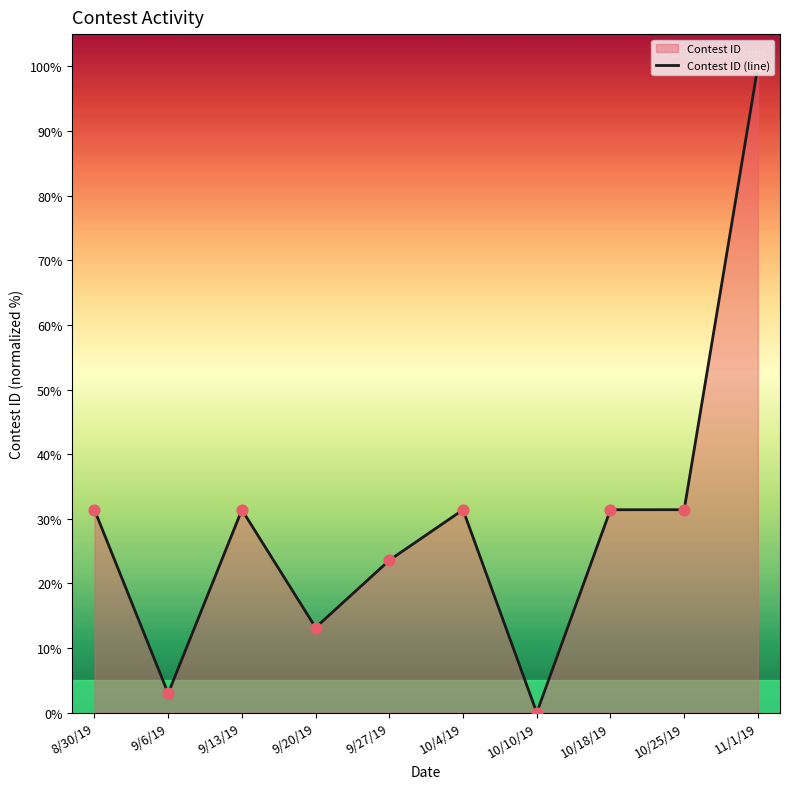

Between 10/25/19 and 9/27/19, which is larger?

10/25/19